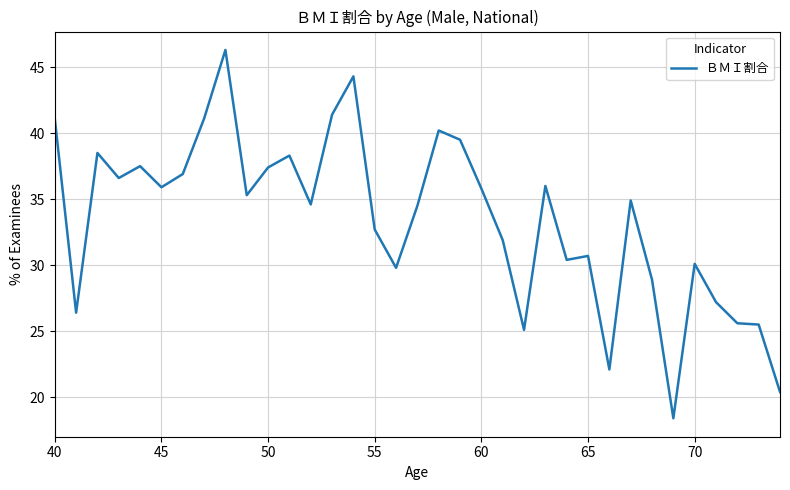

How many values exceed 34?

20